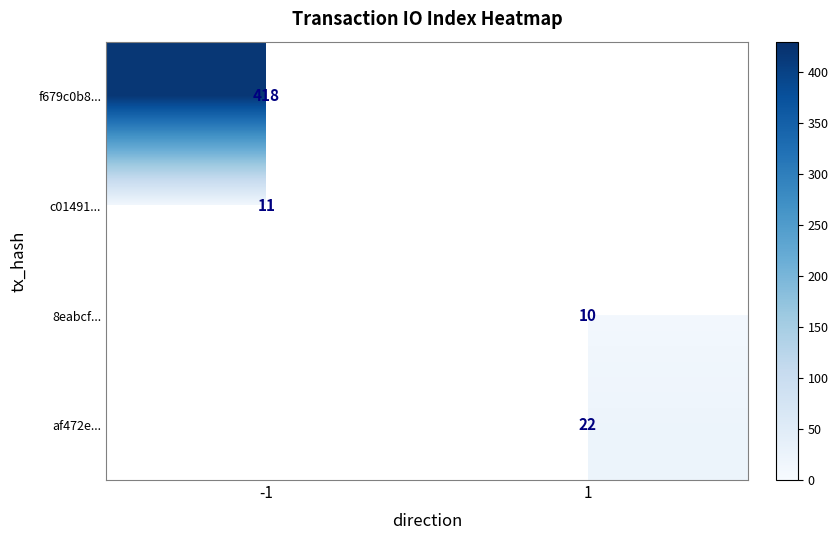

How many series are shown in this chart?

4